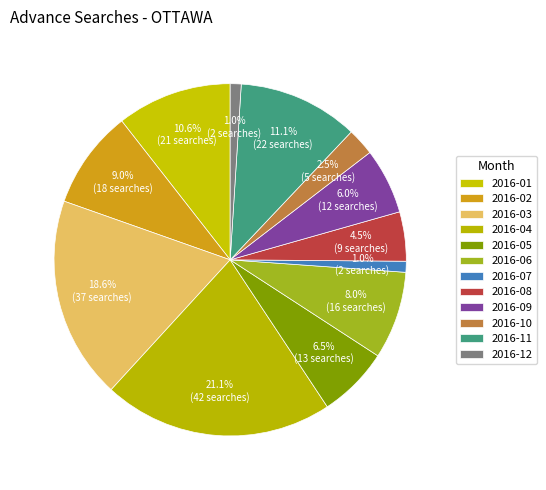

How many segments does this pie chart have?

12